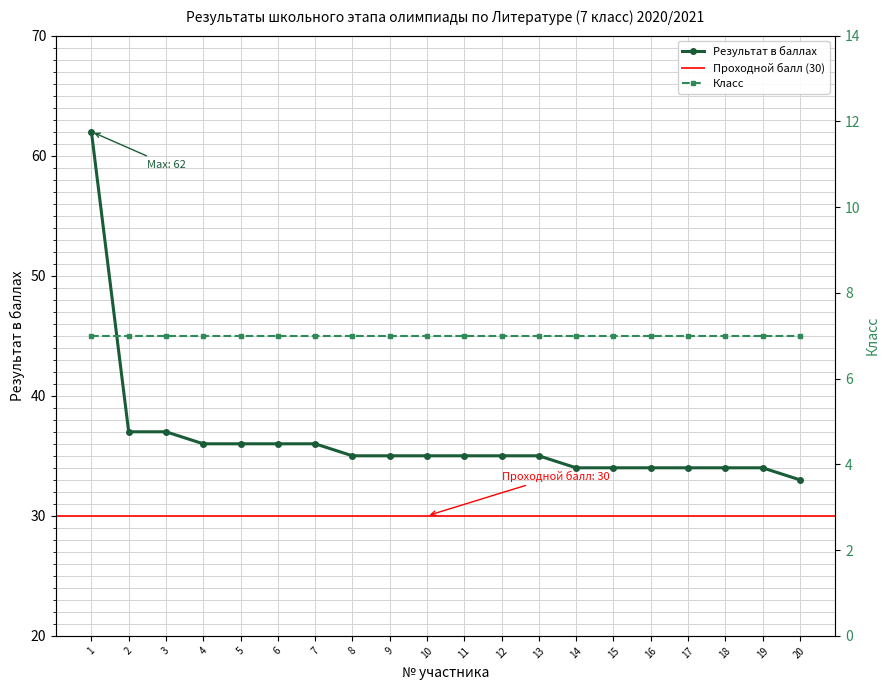

The value of Результат в баллах at 20 is 33. True or false?

True